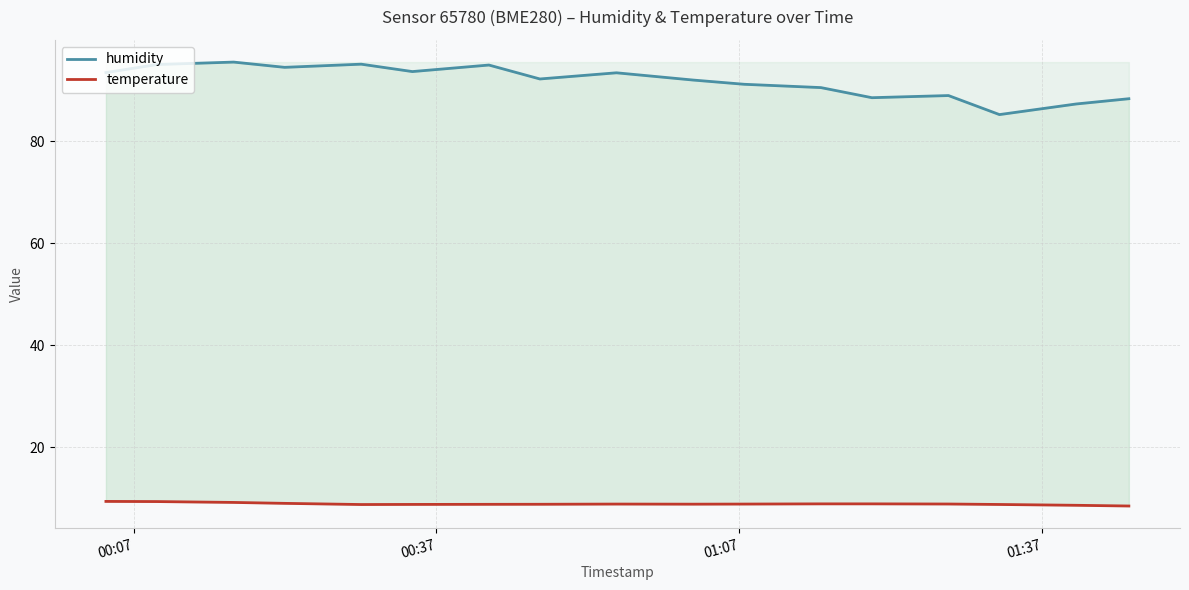

What are all the series names shown in the legend?

humidity, temperature